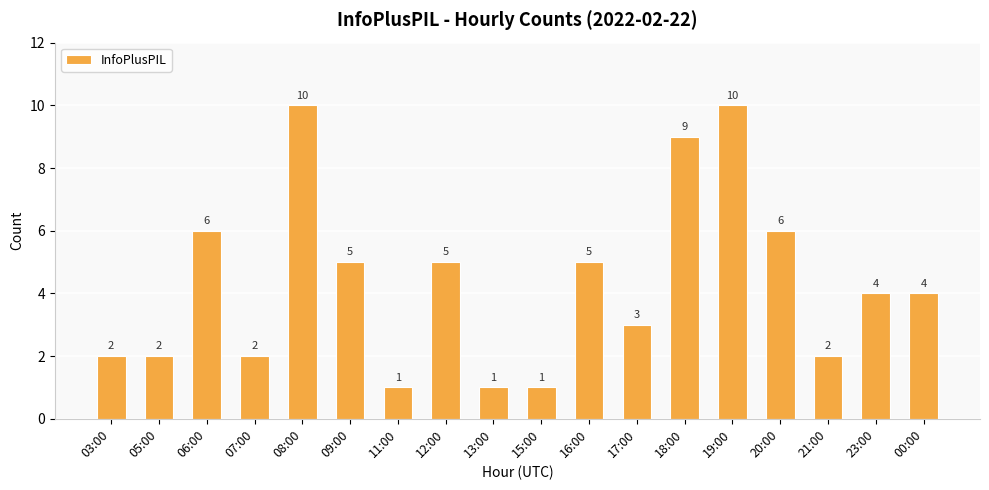

Approximately how many times larger is the value at 08:00 compared to 13:00?

10.0